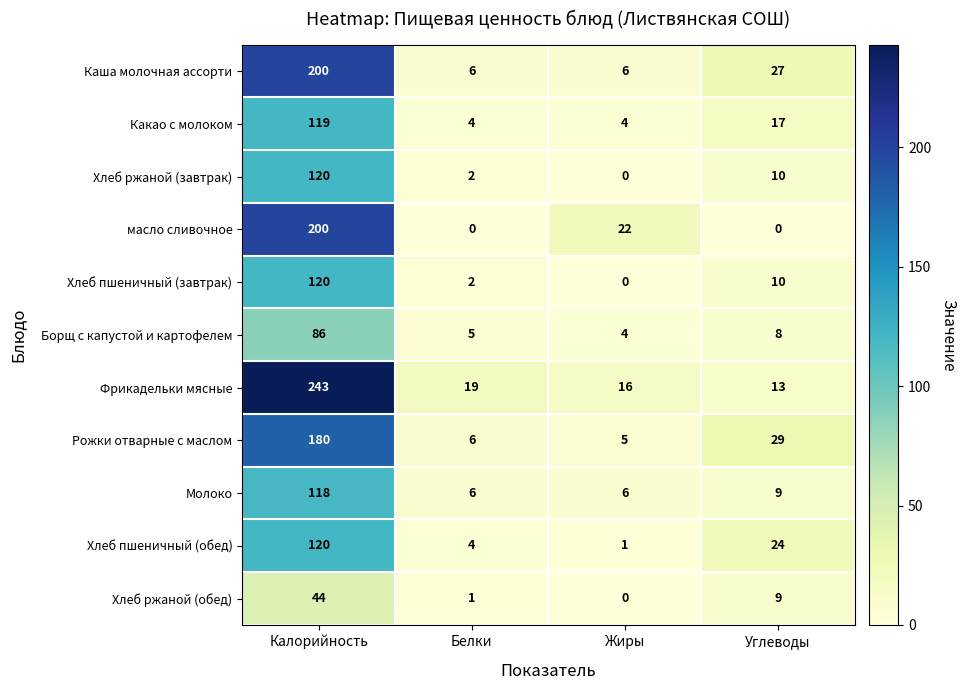

What is the spread (max minus min) of values at Жиры?

22